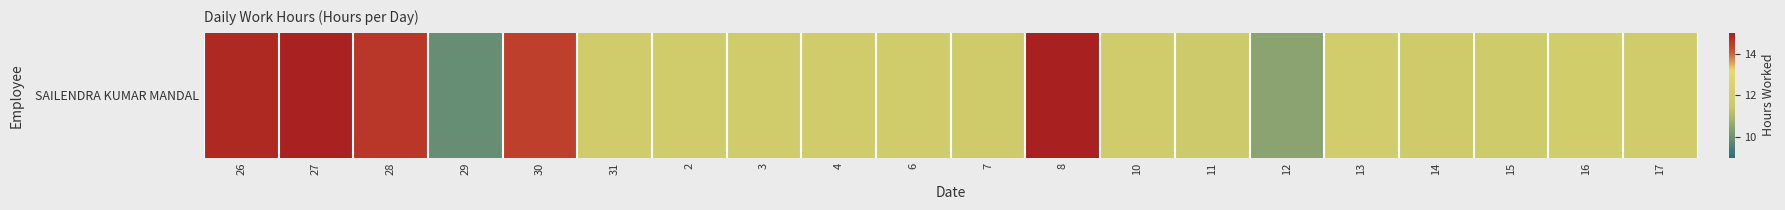

Rank the categories by value from lowest to highest.

29, 12, 11, 15, 7, 14, 6, 2, 10, 3, 4, 31, 17, 16, 13, 30, 28, 26, 27, 8